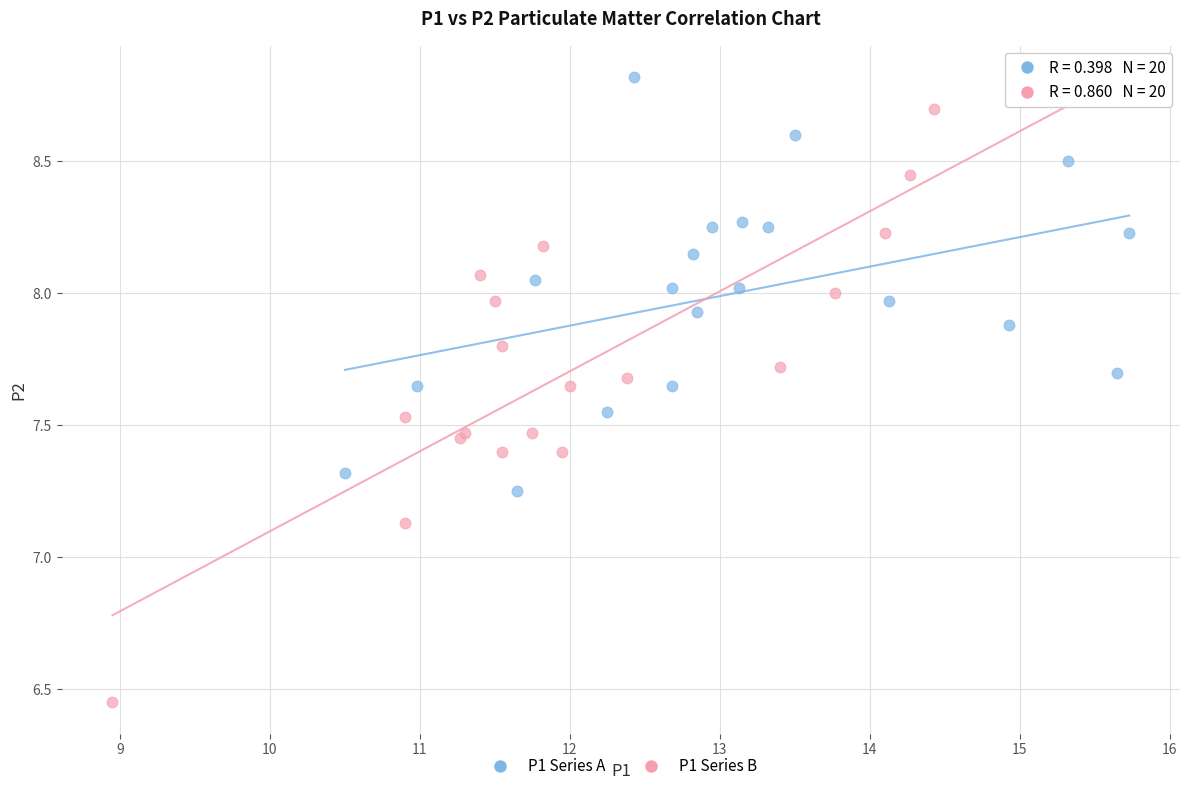

Which series has the largest Y range (max minus min)?

P1 Series B